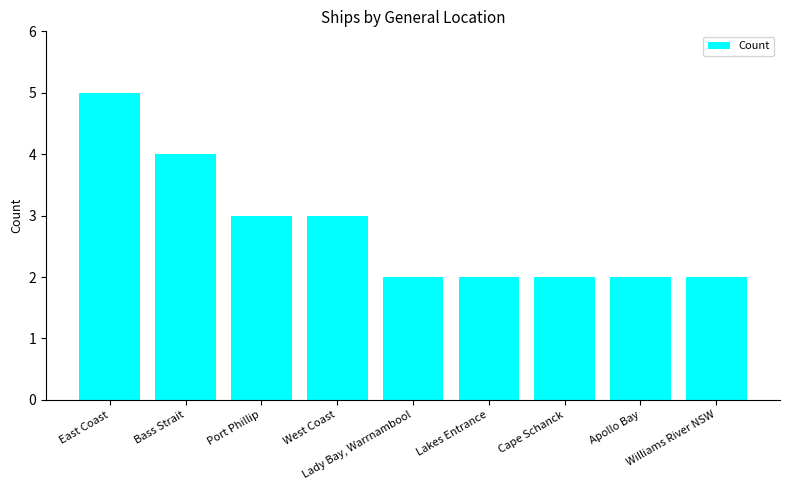

What is the ratio of the value at Lady Bay, Warrnambool to the value at Cape Schanck?

1.0